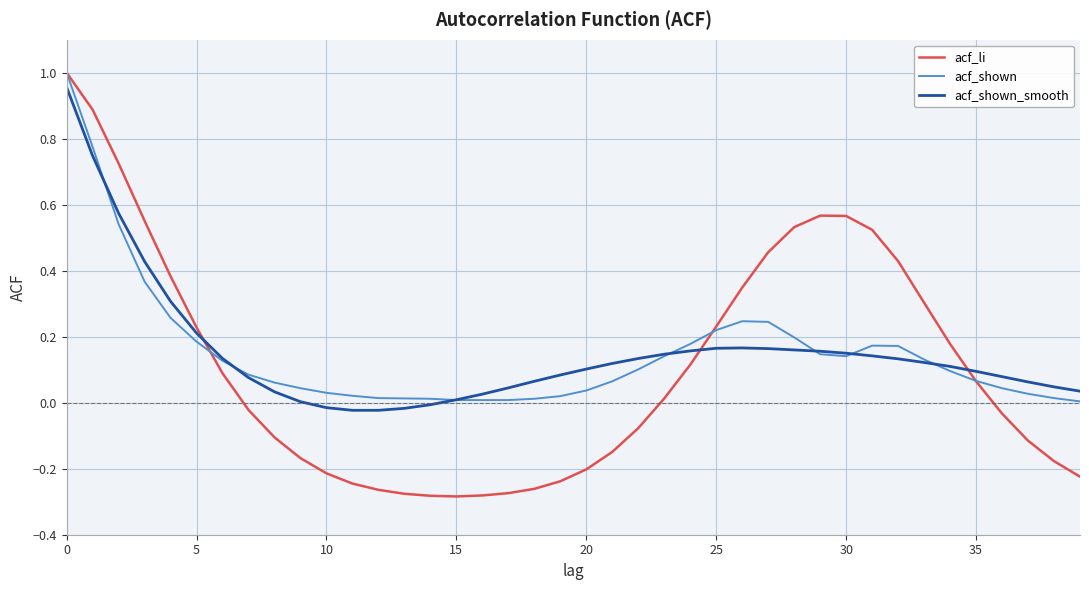

Which series has the widest spread of values?

acf_li